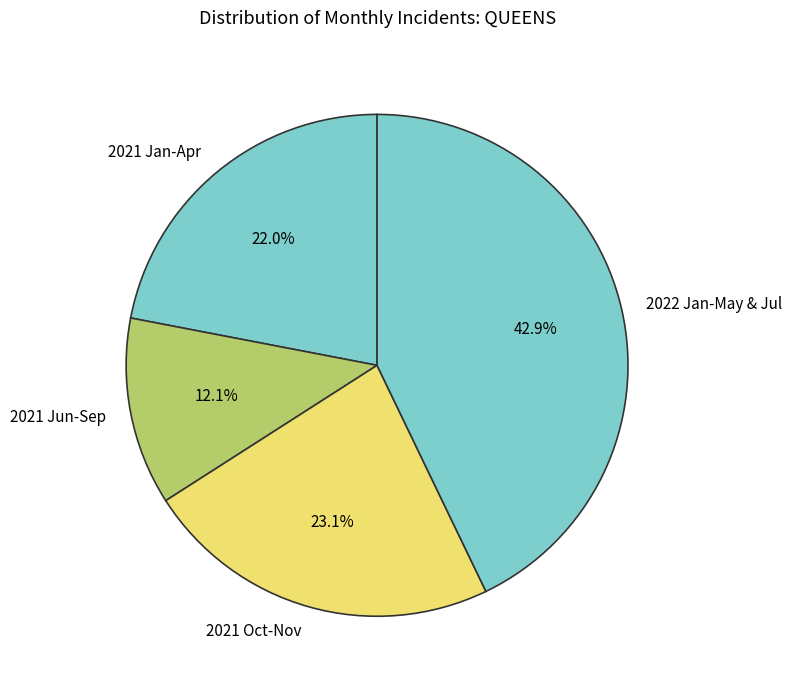

To the nearest percent, what is the average slice percentage?

25%